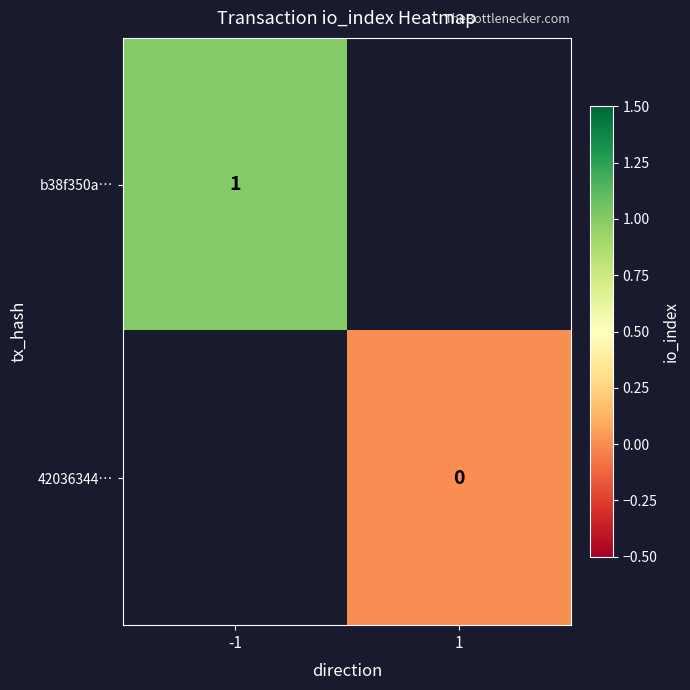

How many distinct data groups are displayed?

2